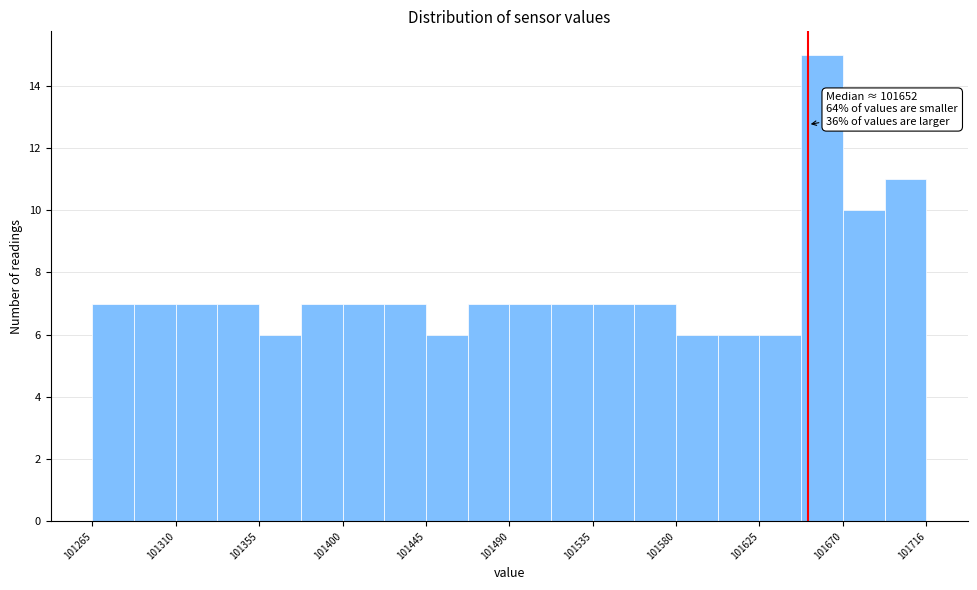

Over which range of the x-axis is the bar tallest?

101650 to 101670